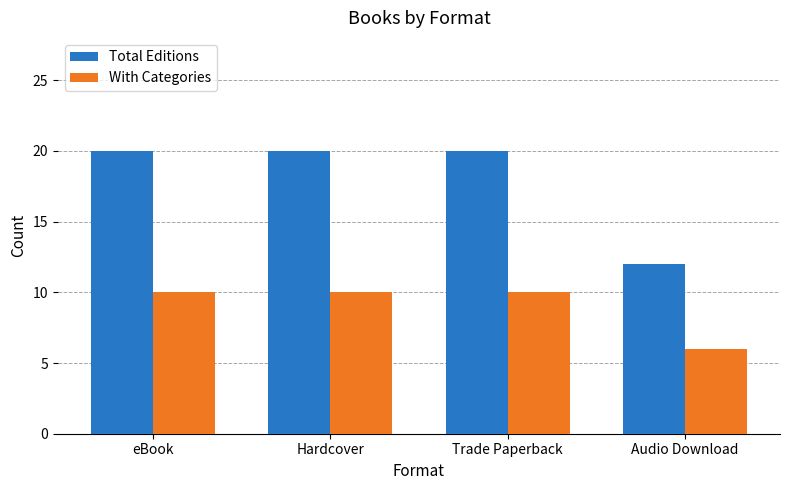

How many bars are there in total?

8